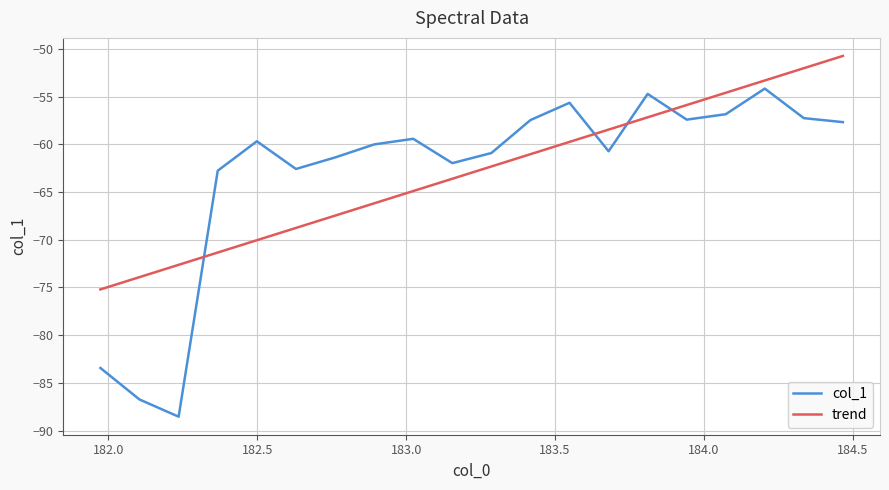

Does the chart display data point markers on the line(s)?

No